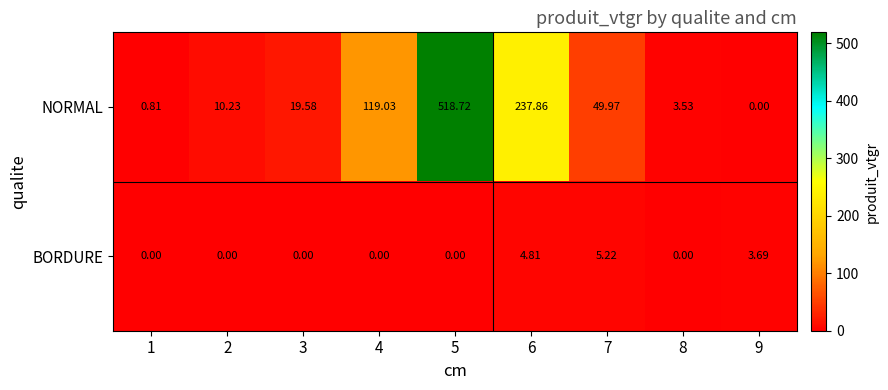

Which series has the largest total across all categories?

NORMAL